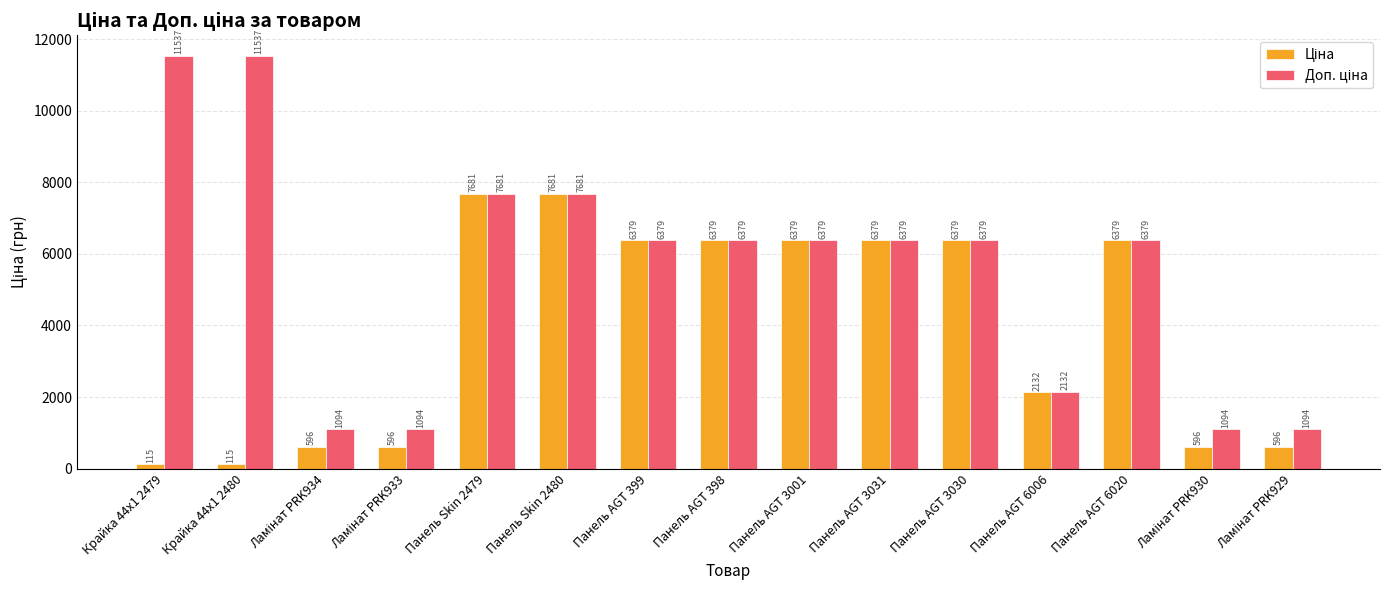

At how many categories does at least one series exceed 5971?

10